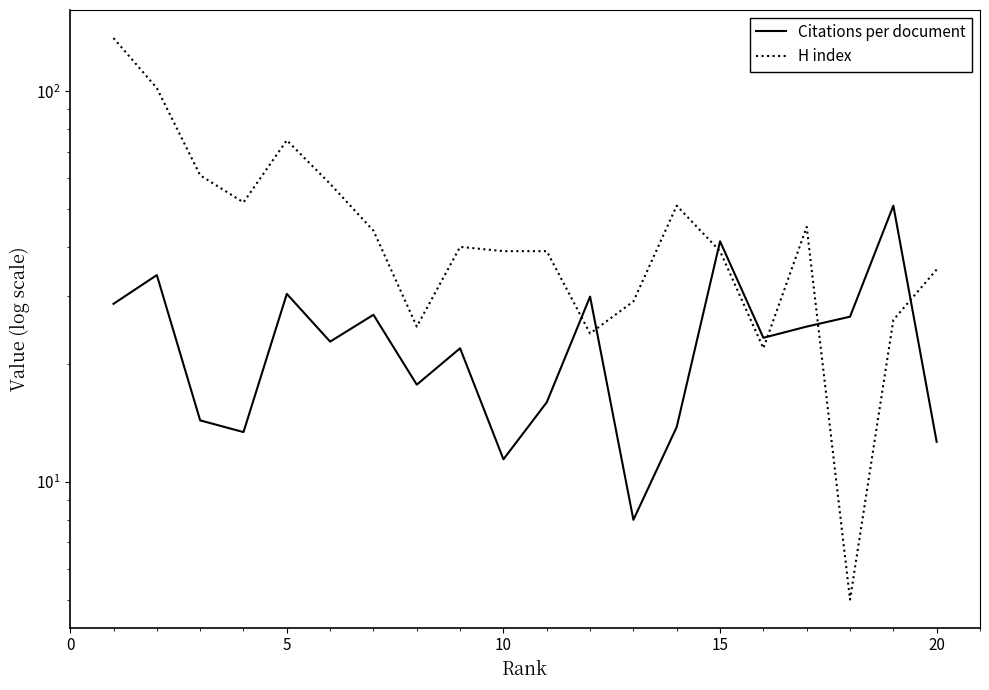

What is the average value of the H index series?

47.4